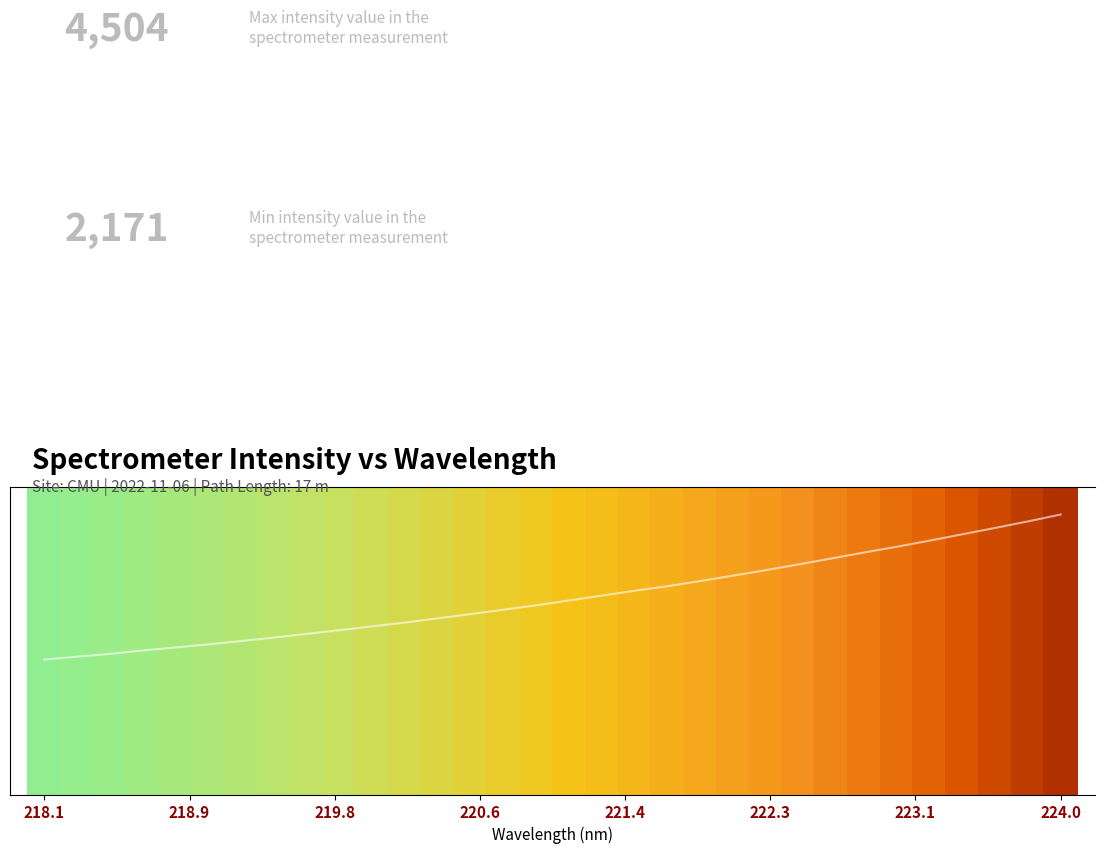

Reading right to left, what are all the values shown in this chart?

4504.8	4393.7	4289.1	4186.8	4085.0	3986.4	3893.6	3797.2	3702.3	3609.3	3521.0	3434.9	3351.5	3278.5	3200.7	3122.3	3044.3	2973.9	2902.9	2835.2	2767.1	2705.4	2644.7	2584.3	2525.6	2469.2	2415.1	2365.3	2316.5	2262.6	2217.9	2171.8